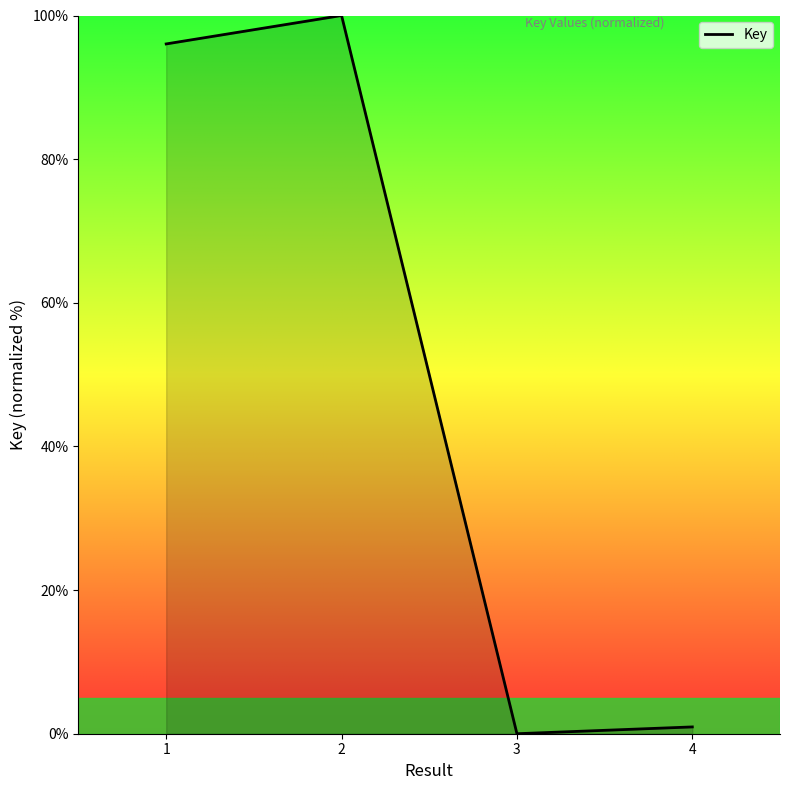

Which has a higher value, 1 or 4?

1